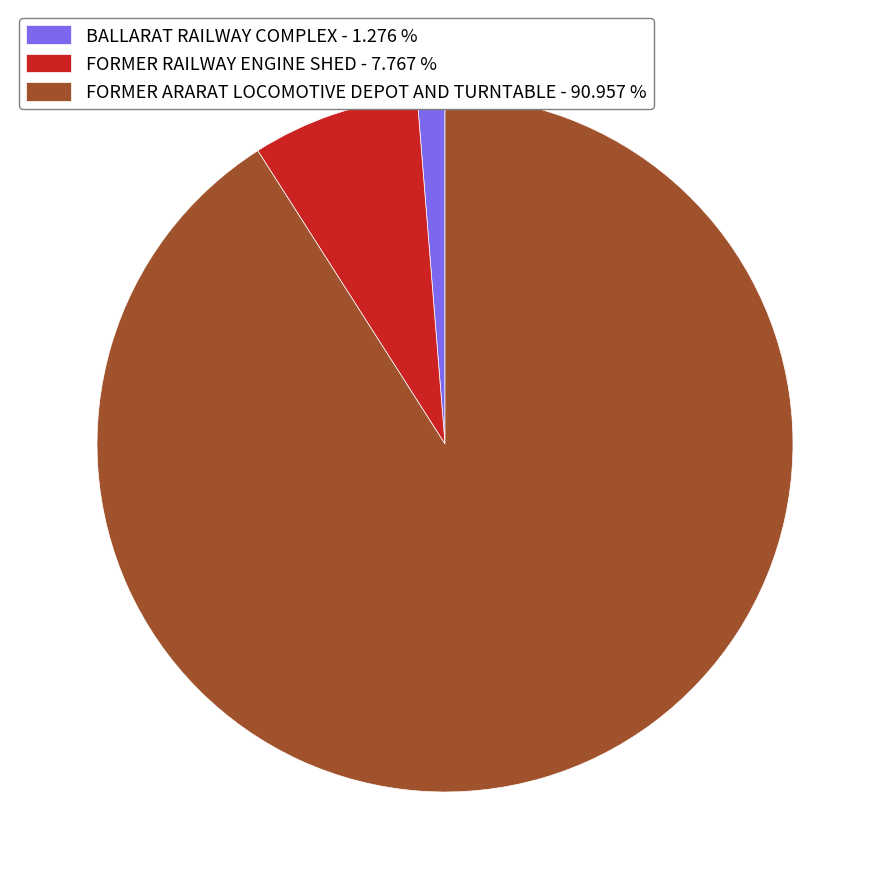

Is it true that BALLARAT RAILWAY COMPLEX is 7% of the pie?

False